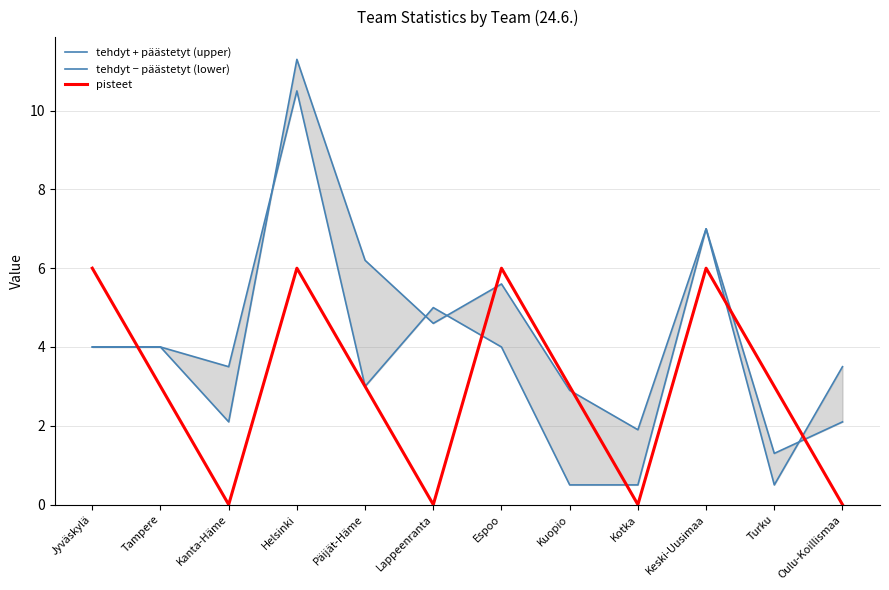

How many values in the tehdyt − päästetyt (lower) series are below 4?

6